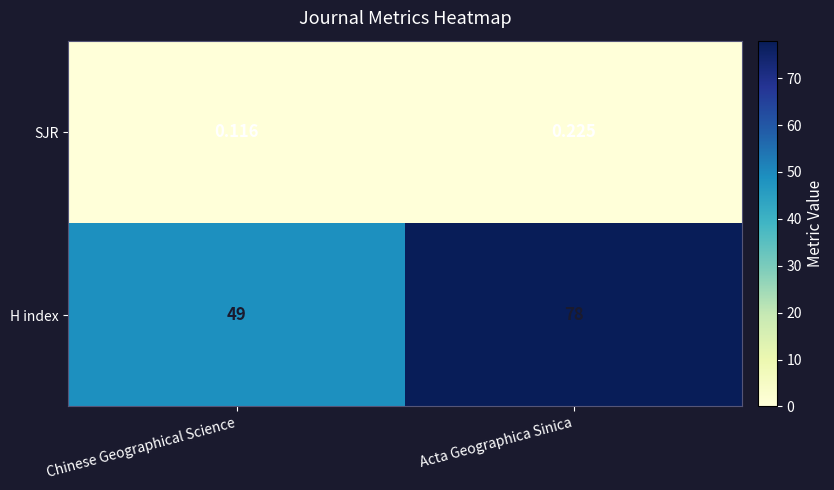

Where is SJR nearest to the value 0?

Chinese Geographical Science